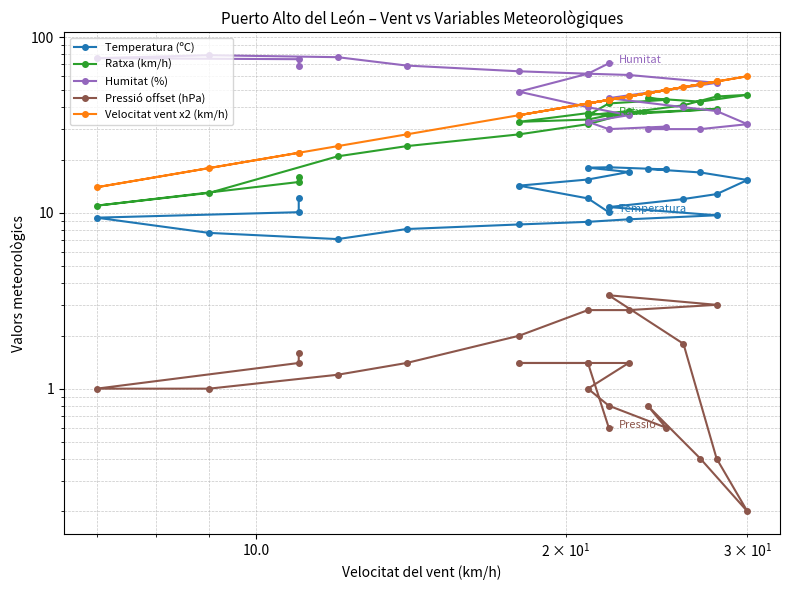

In Ratxa (km/h), how many points are lower than both neighbors (excluding endpoints)?

5